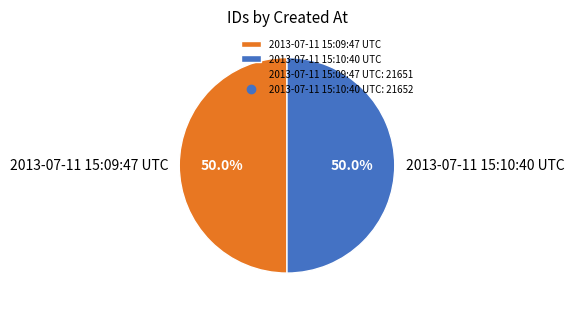

True or false: 2013-07-11 15:09:47 UTC accounts for 50% of the total.

True